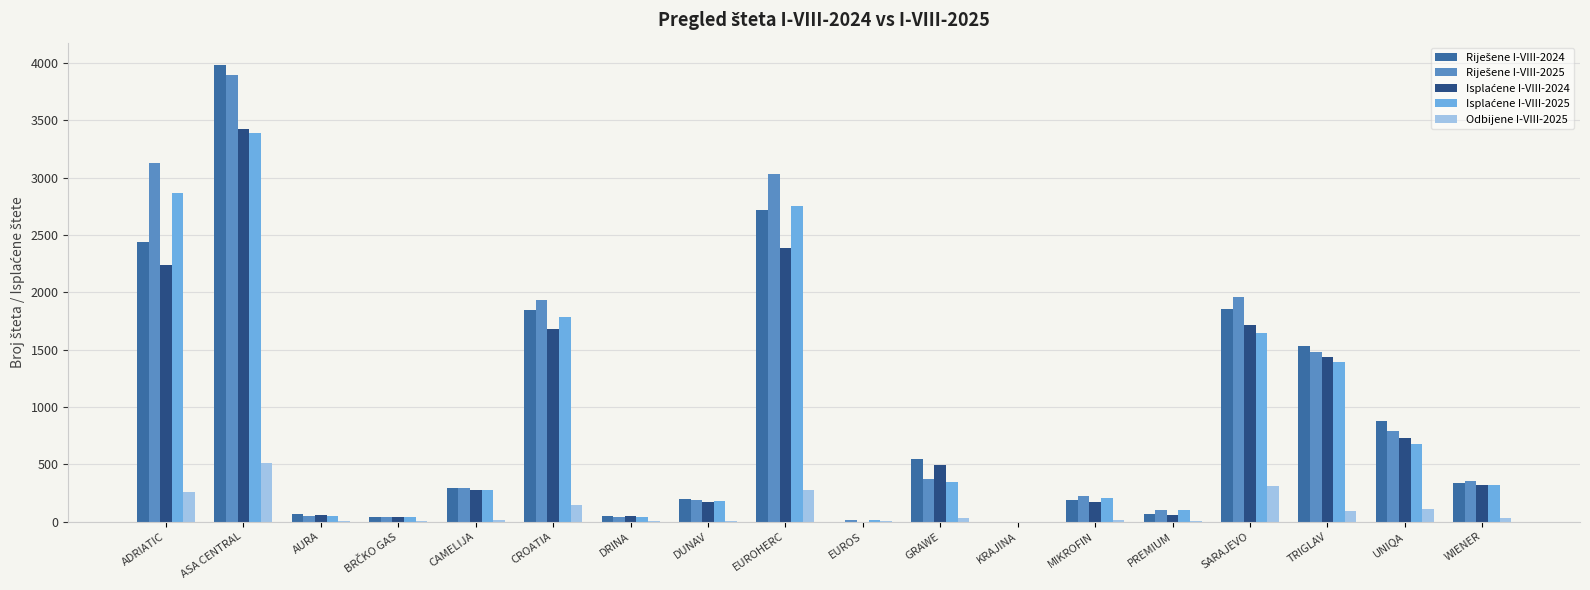

At which category does the chart reach its peak across all series?

ASA CENTRAL